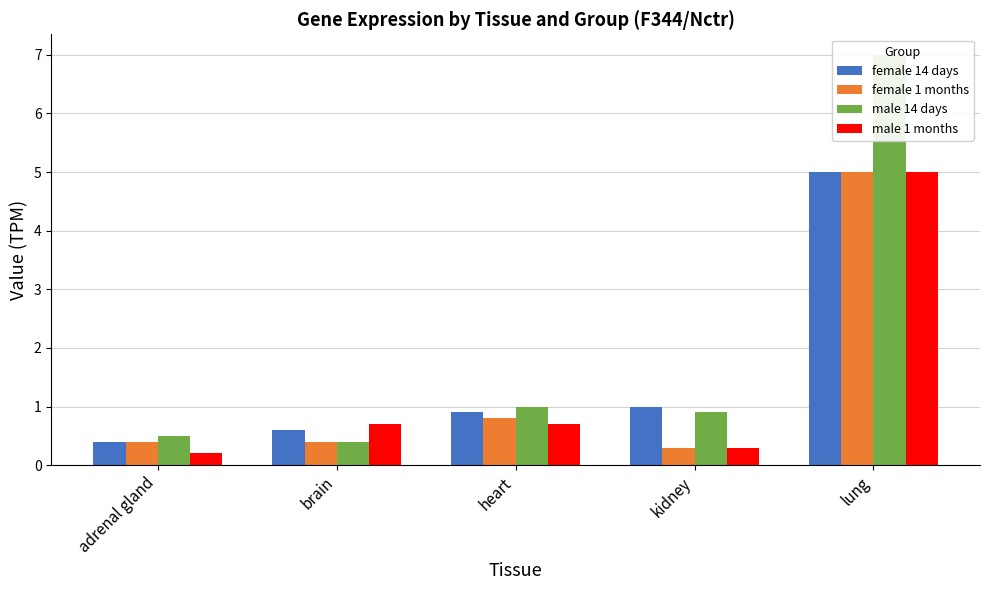

True or false: female 14 days has a value of 0.6 at adrenal gland.

False